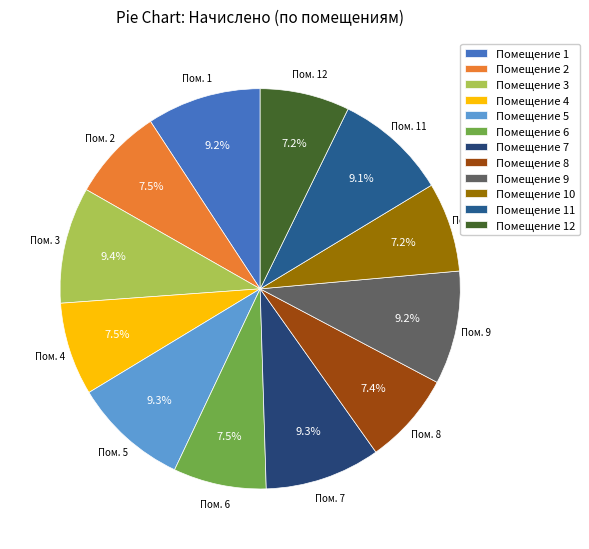

Count the number of slices in the pie.

12